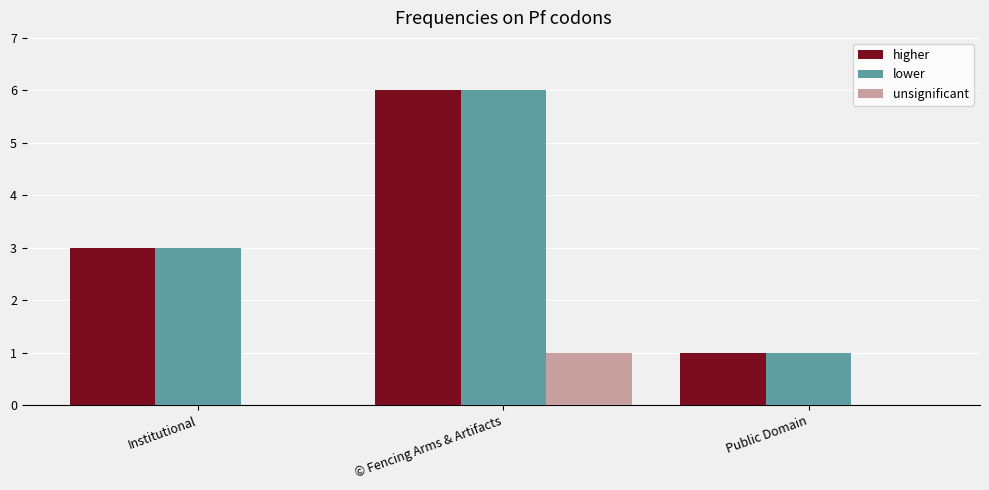

Is the value of lower at Institutional greater than the value of higher at © Fencing Arms & Artifacts?

No